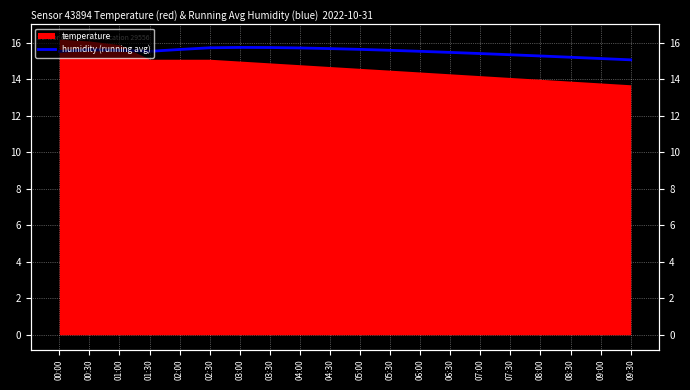

True or false: the data shows 15.3 at 07:30.

True